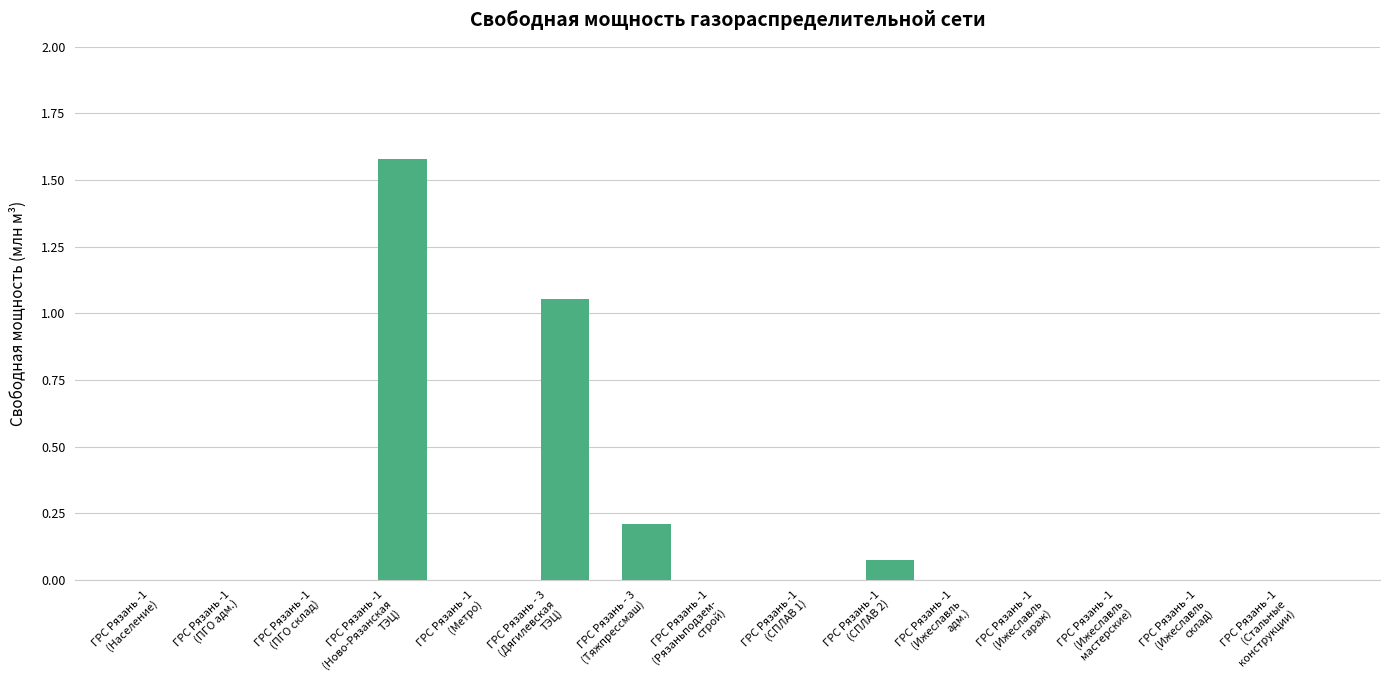

The value at ГРС Рязань - 3
(Дягилевская
ТЭЦ) is 1.4. True or false?

False